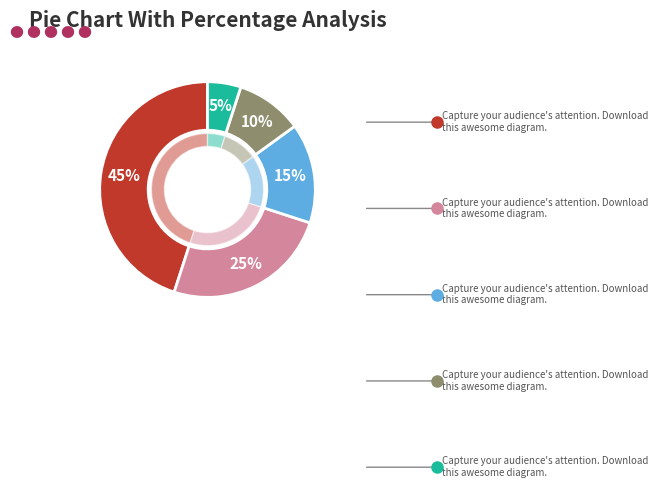

The beschikbaar slice represents 45% of the pie. True or false?

True